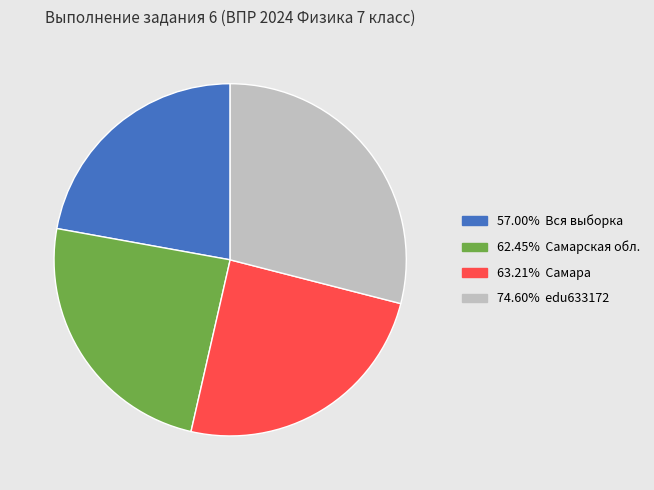

Is there a majority slice in this chart?

No